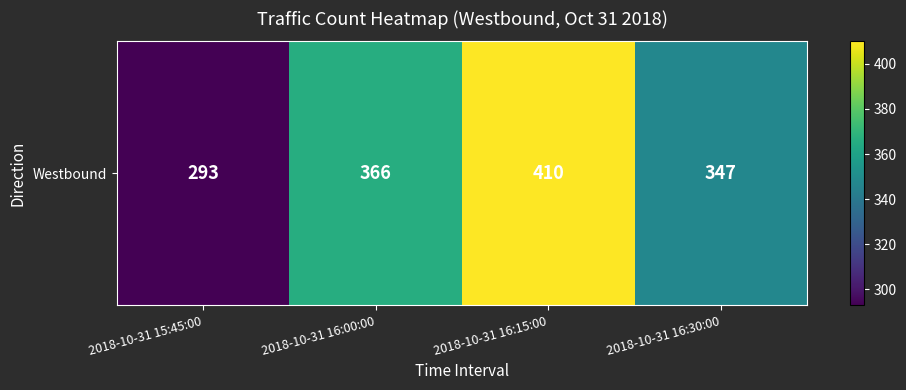

What is the difference between the second highest and minimum values?

73